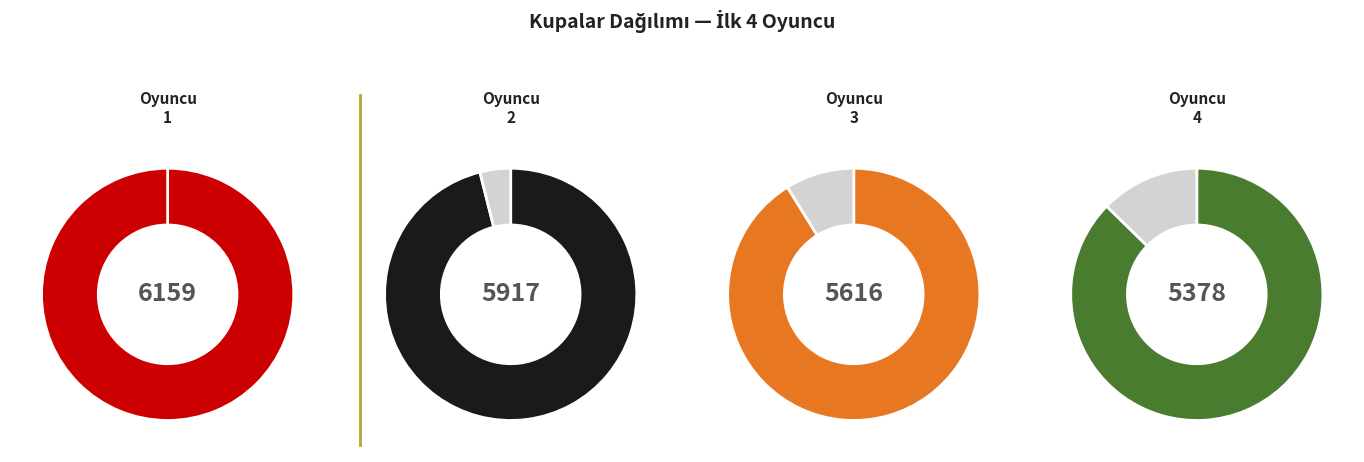

Is the sum of 4 and 2 greater than half?

No